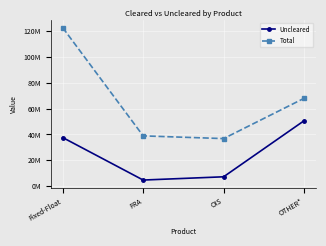

The Uncleared series shows 16698875 at Fixed-Float. True or false?

False